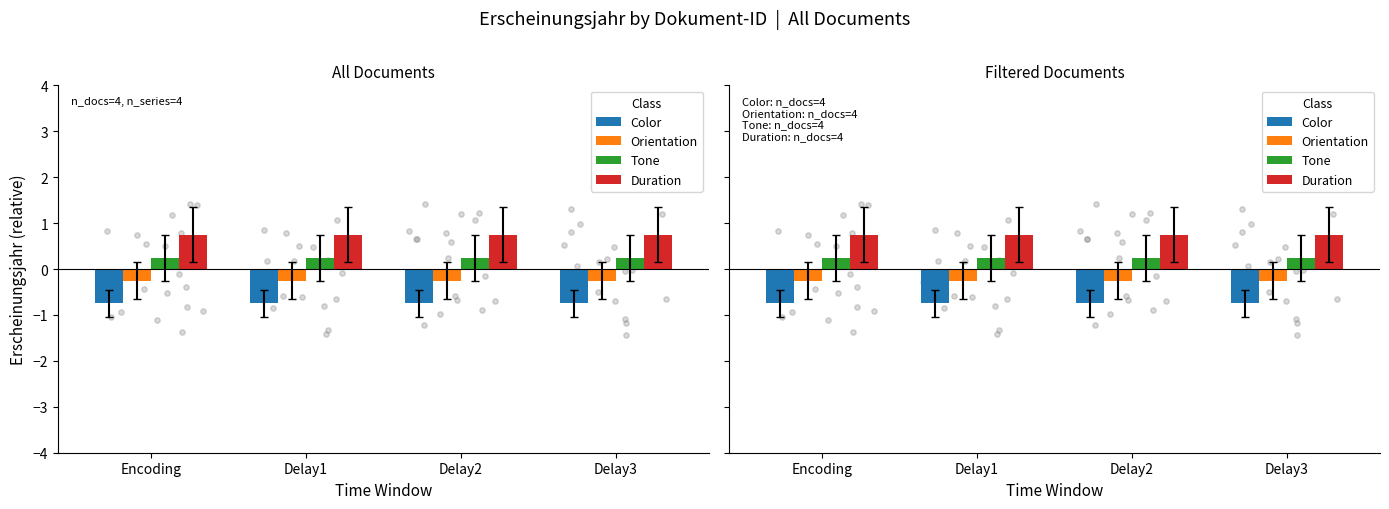

What are all the series names shown in the legend?

Color, Orientation, Tone, Duration